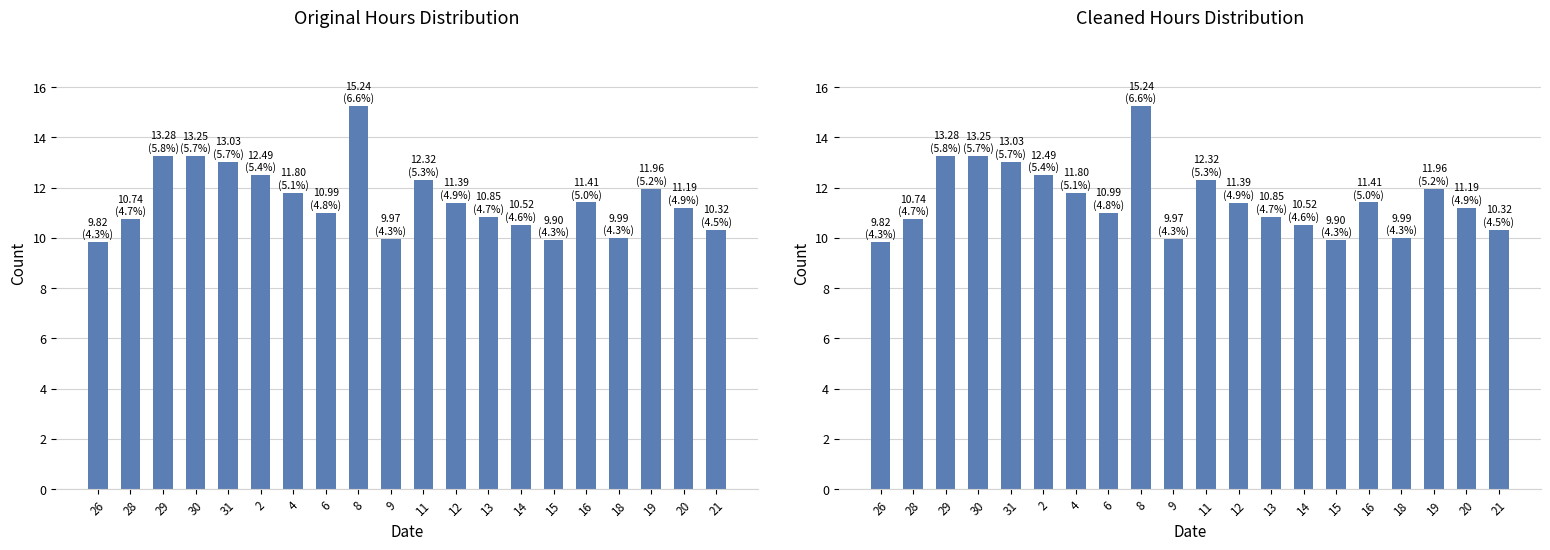

What is the greatest value displayed?

15.2